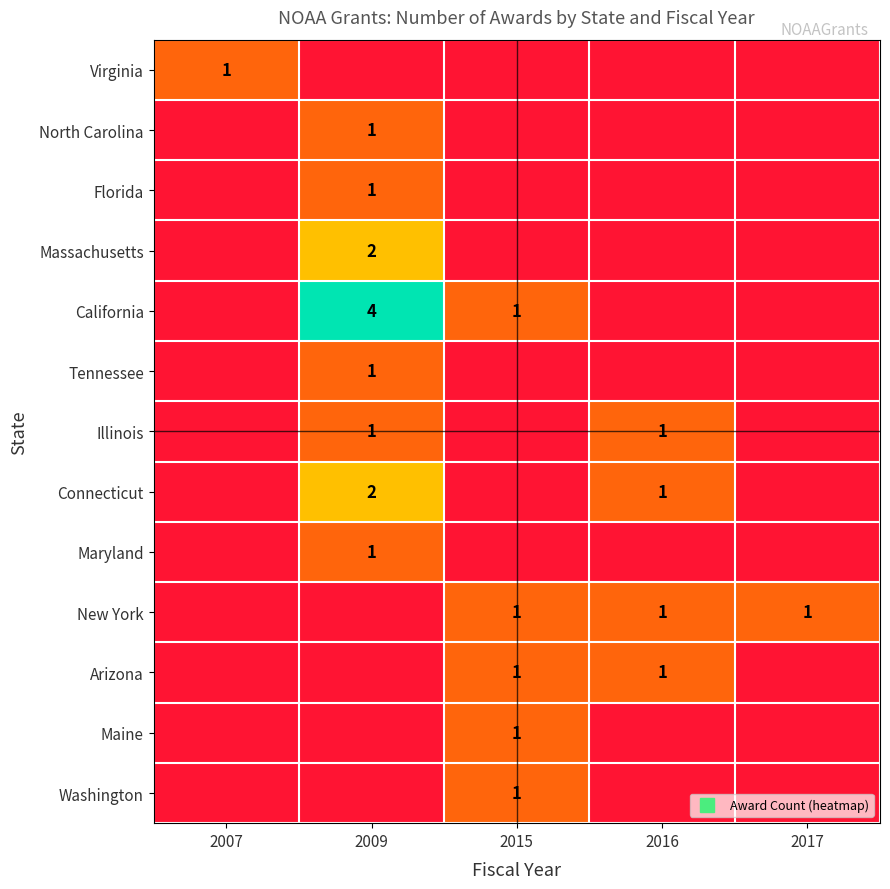

At which label does California reach its peak?

2009